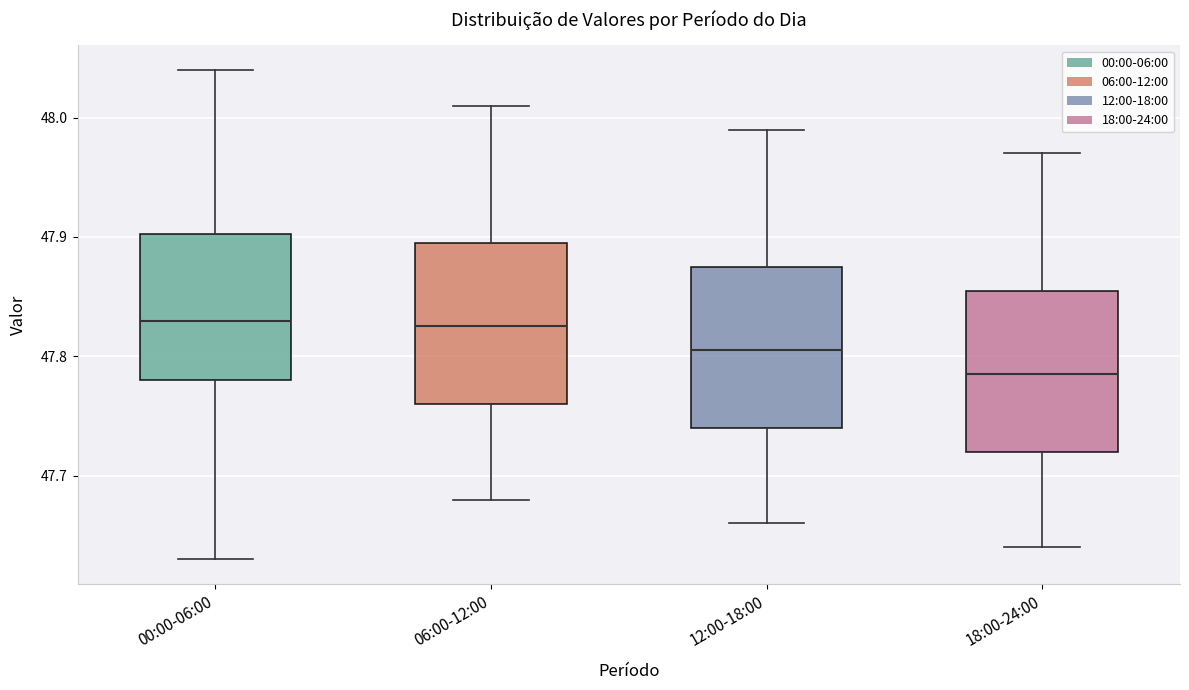

Where does the upper whisker of the box for 00:00-06:00 end on the y-axis? The values are not printed on the chart, so give them approximately, as read against the axis.

48.04